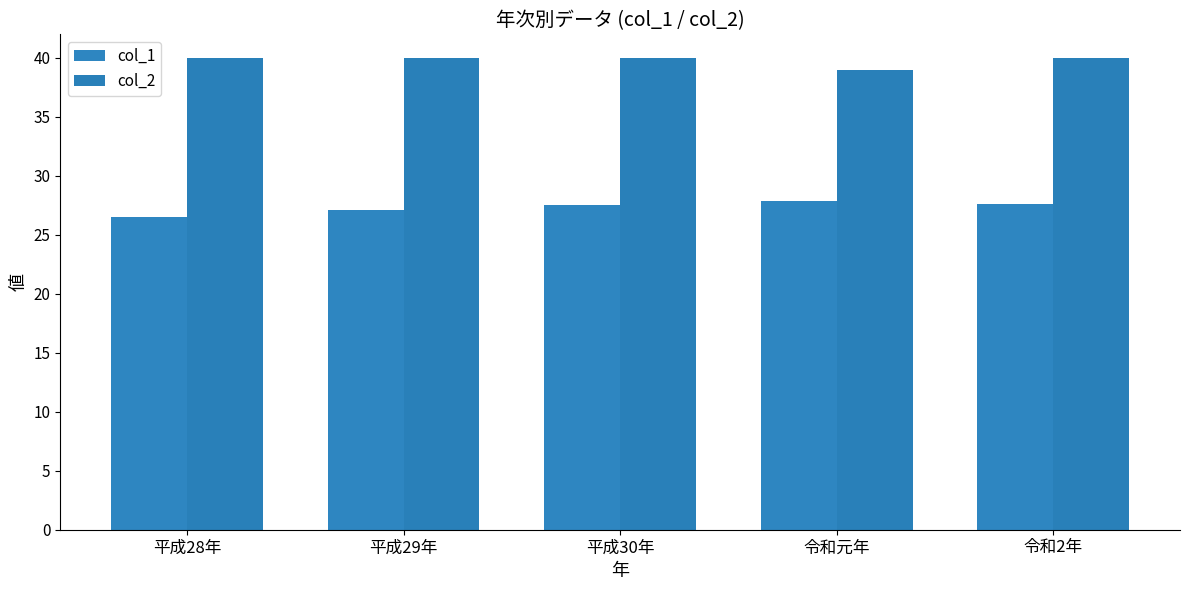

Which has a higher value, 平成30年 or 令和元年?

令和元年